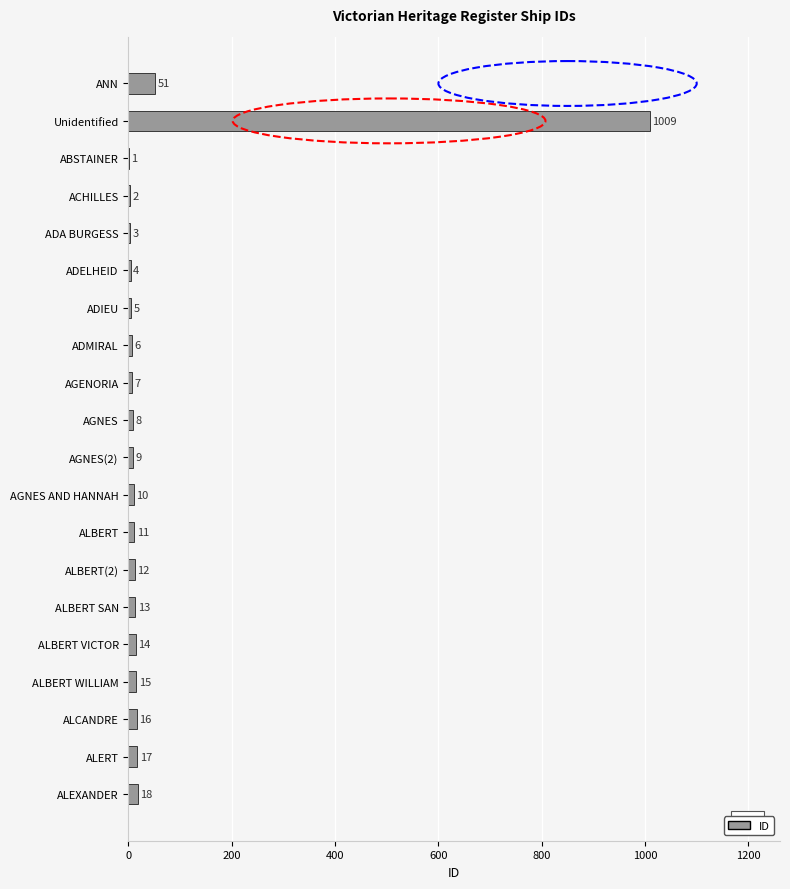

What is the average value?

62